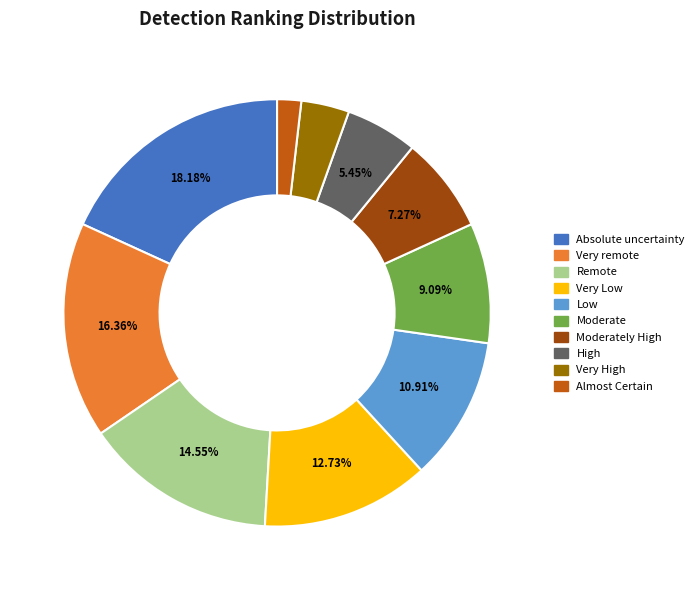

Is there any slice that represents more than half of the pie?

No